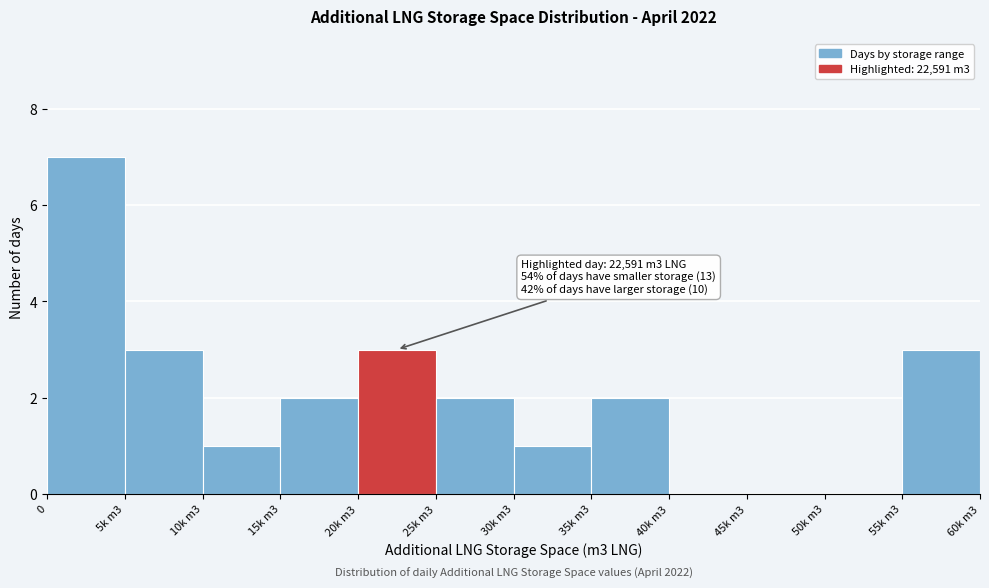

Reading left to right, what are all the values shown in this chart?

0=7	5k m3=3	10k m3=1	15k m3=2	20k m3=3	25k m3=2	30k m3=1	35k m3=2	40k m3=0	45k m3=0	50k m3=0	55k m3=3